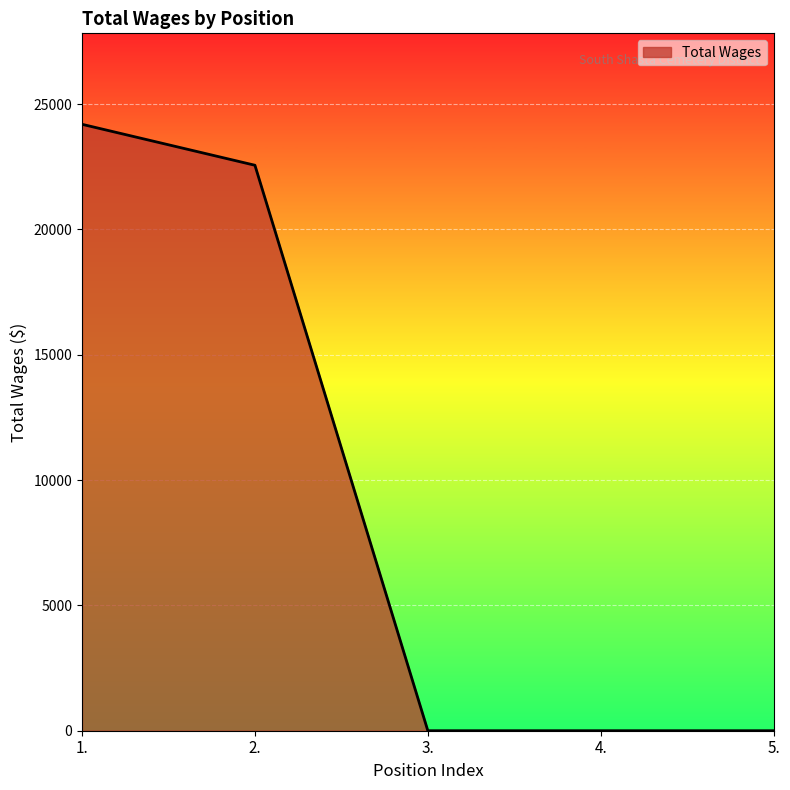

How many lines are shown in the chart?

1